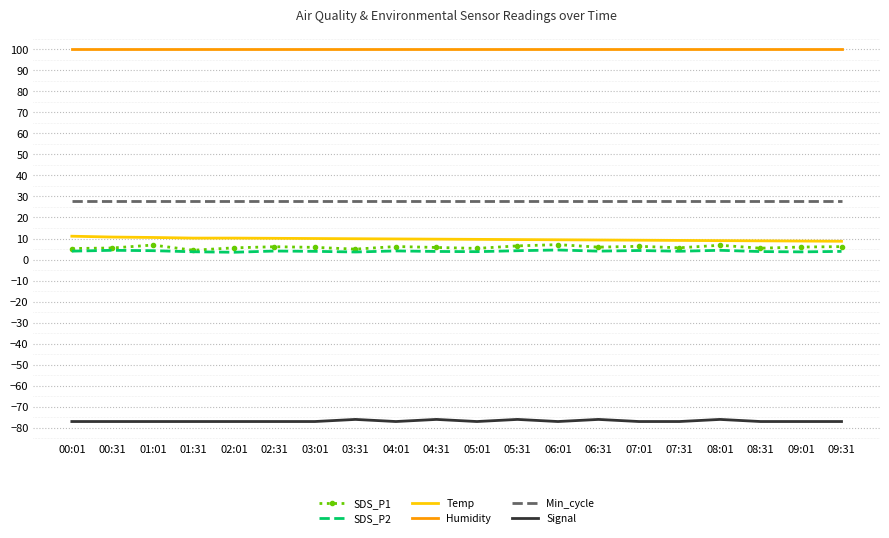

Count the number of categories in the chart.

20